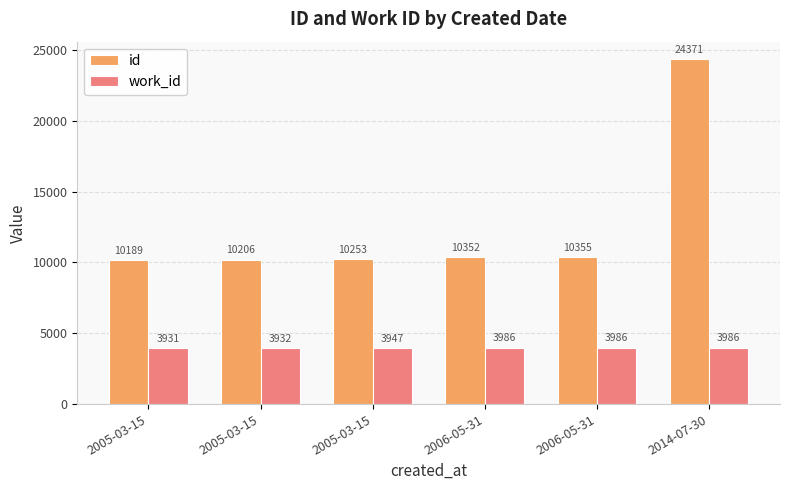

What is the sum of the id values at 2005-03-15 and 2006-05-31?

20608